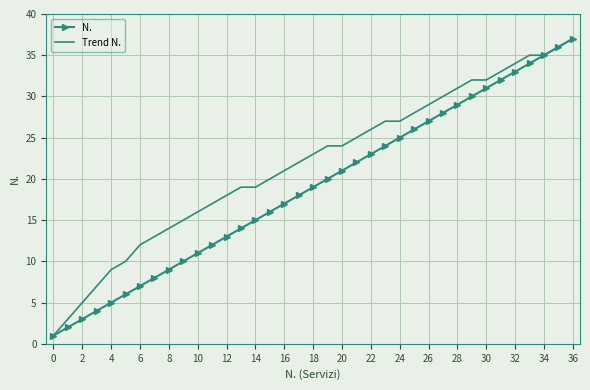

Rank the series by their average value, from highest to lowest.

Trend N., N.